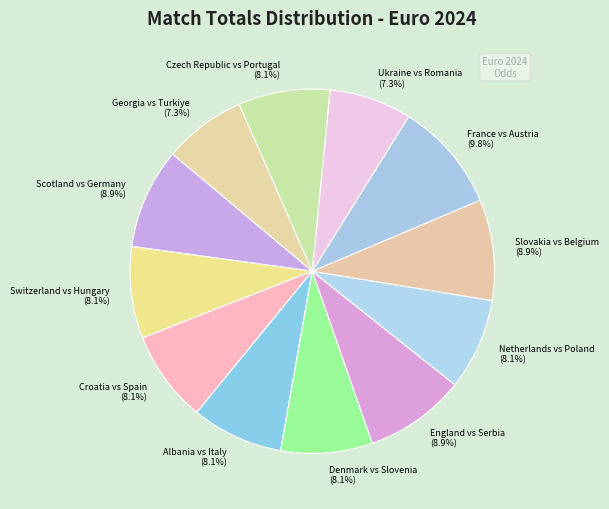

Which has a higher value, Georgia vs Turkiye or Albania vs Italy?

Albania vs Italy